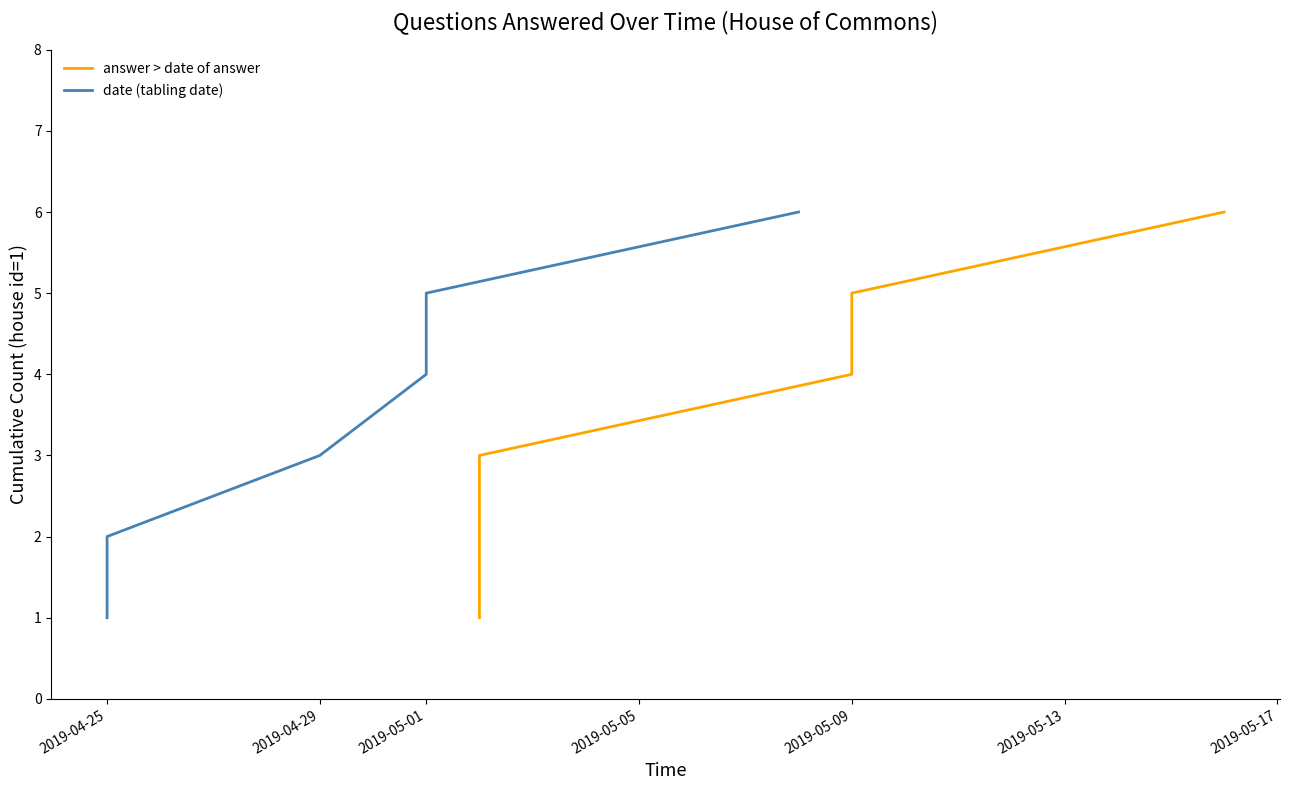

What is the lowest value of the answer > date of answer series?

1